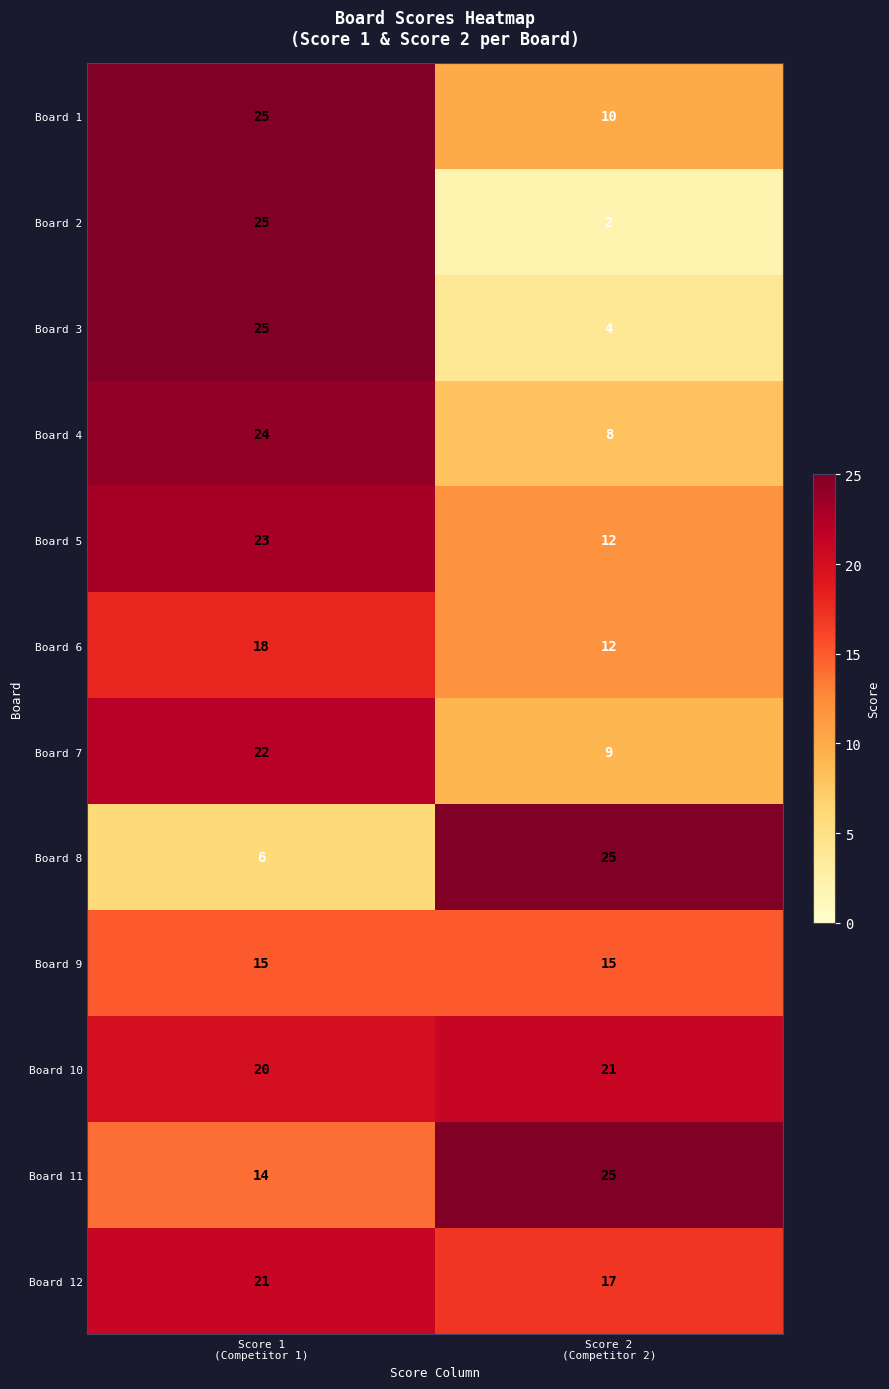

What is the maximum value for Board 10?

21